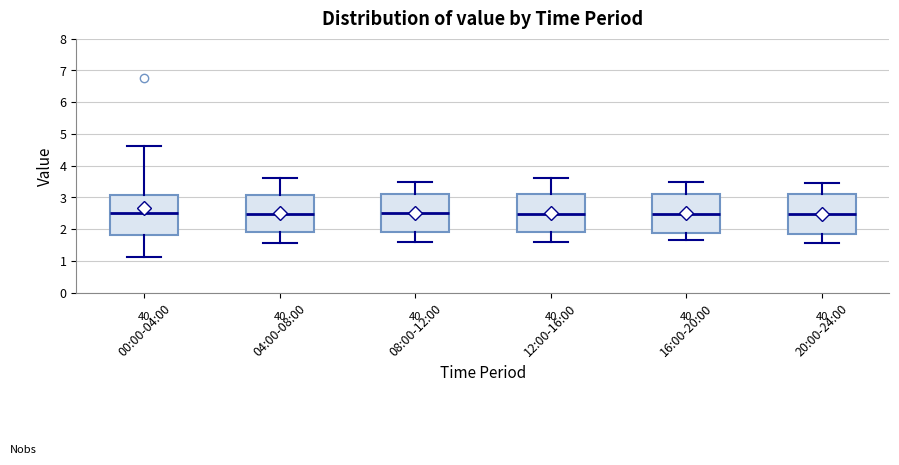

Reading left to right, transcribe this box plot: for each box, give where its median line is, the range the box spans, and where its two whiskers end, as read against the y-axis. The values are not printed on the chart, so give them approximately, as read against the axis.

00:00-04:00: median 2.5, box 1.8 to 3.1, whiskers 1.1 to 4.6
04:00-08:00: median 2.5, box 1.9 to 3.1, whiskers 1.6 to 3.6
08:00-12:00: median 2.5, box 1.9 to 3.1, whiskers 1.6 to 3.5
12:00-16:00: median 2.5, box 1.9 to 3.1, whiskers 1.6 to 3.6
16:00-20:00: median 2.5, box 1.9 to 3.1, whiskers 1.7 to 3.5
20:00-24:00: median 2.5, box 1.8 to 3.1, whiskers 1.6 to 3.5